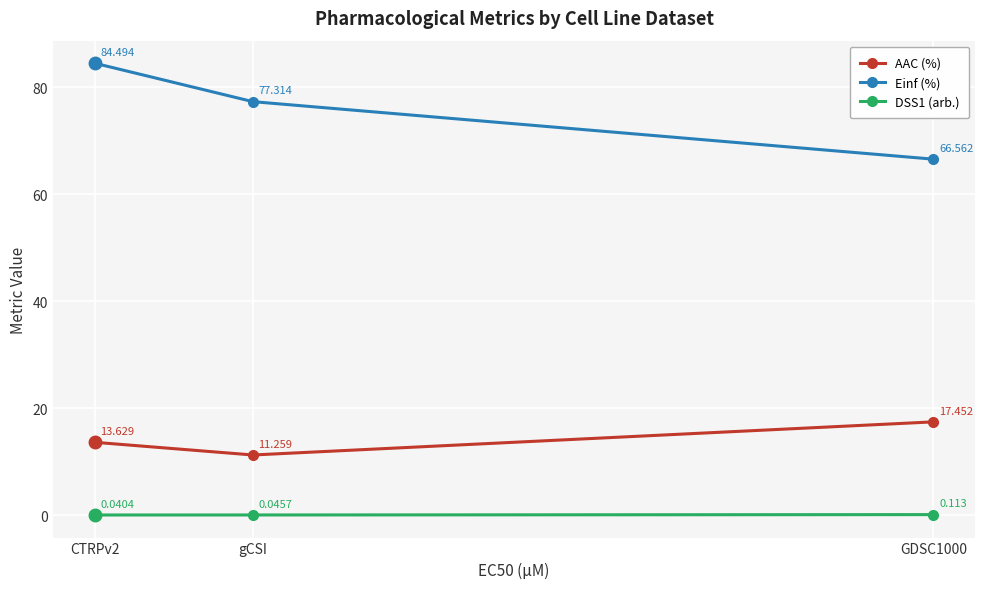

What is the spread (max minus min) of values at CTRPv2?

84.5